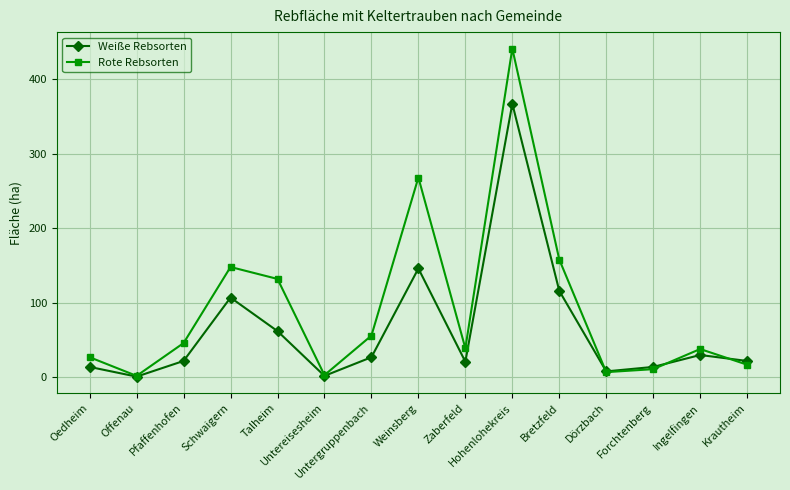

List the series in order of their overall mean, lowest first.

Weiße Rebsorten, Rote Rebsorten